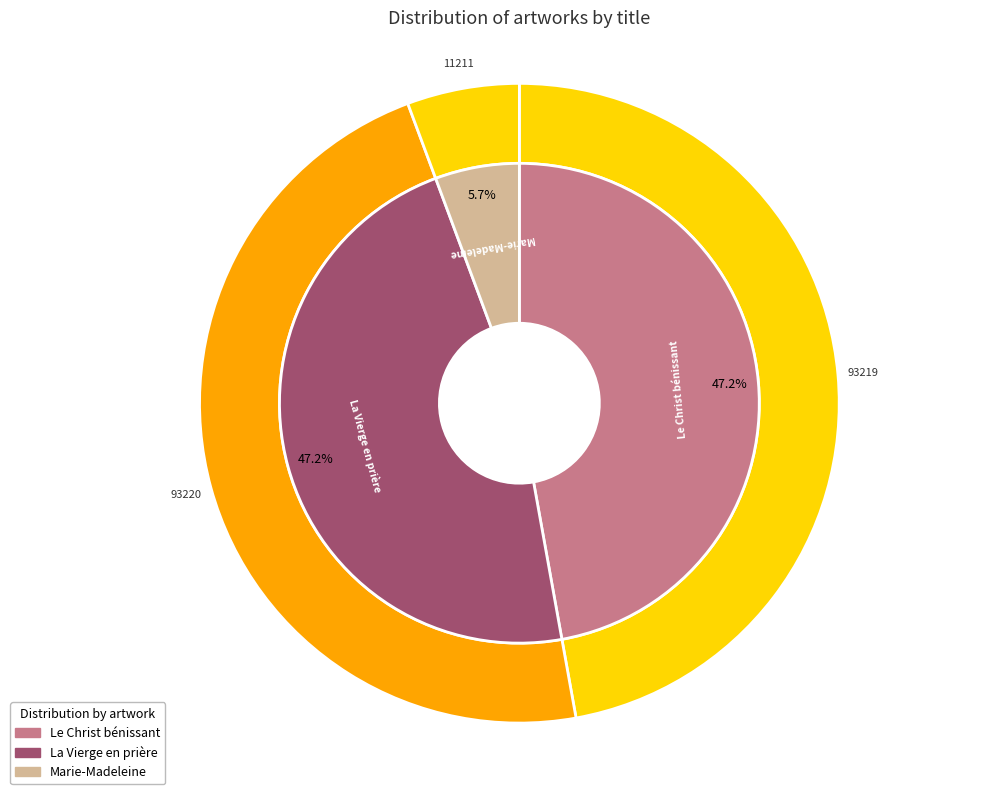

The La Vierge en prière slice represents 47% of the pie. True or false?

True